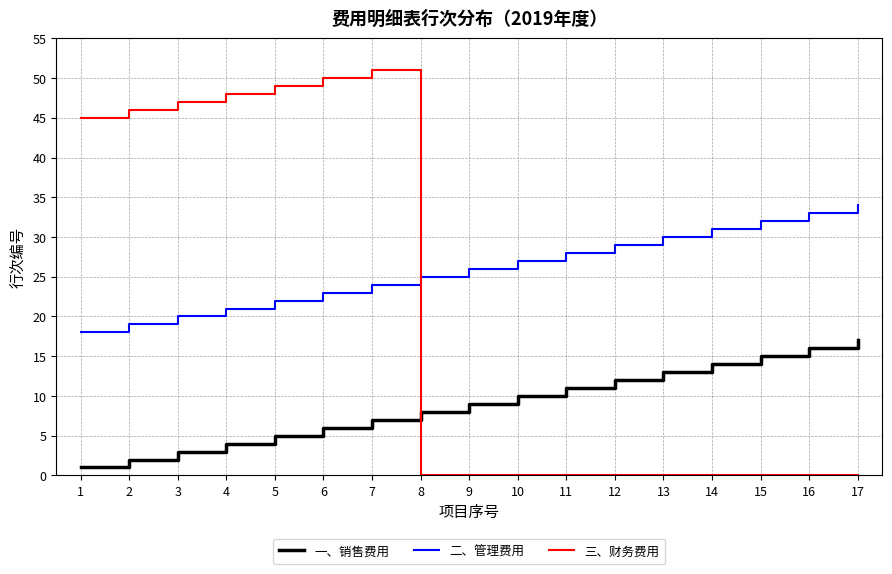

Rank the series at 11 from highest to lowest value.

二、管理费用, 一、销售费用, 三、财务费用